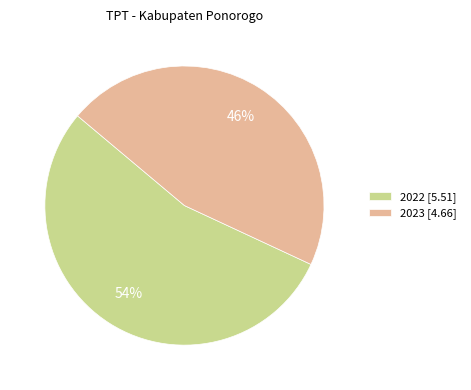

Which slice represents more than half of the pie?

2022